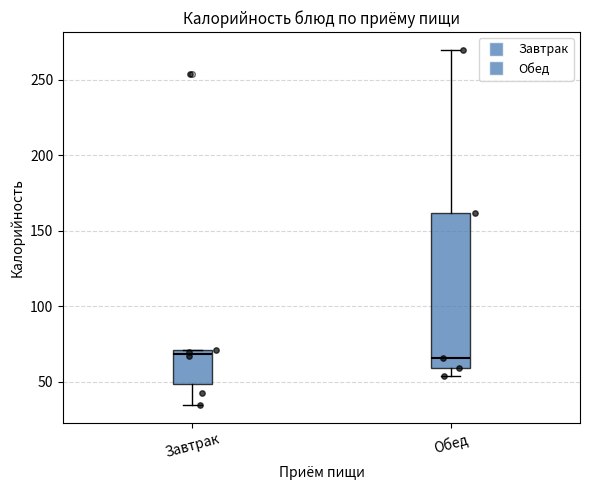

Reading left to right, transcribe this box plot: for each box, give where its median line is, the range the box spans, and where its two whiskers end, as read against the y-axis. The values are not printed on the chart, so give them approximately, as read against the axis.

Завтрак: median 70 (just below the box's upper edge), box 50 to 70, whiskers 35 to 70
Обед: median 65, box 60 to 160, whiskers 55 to 270